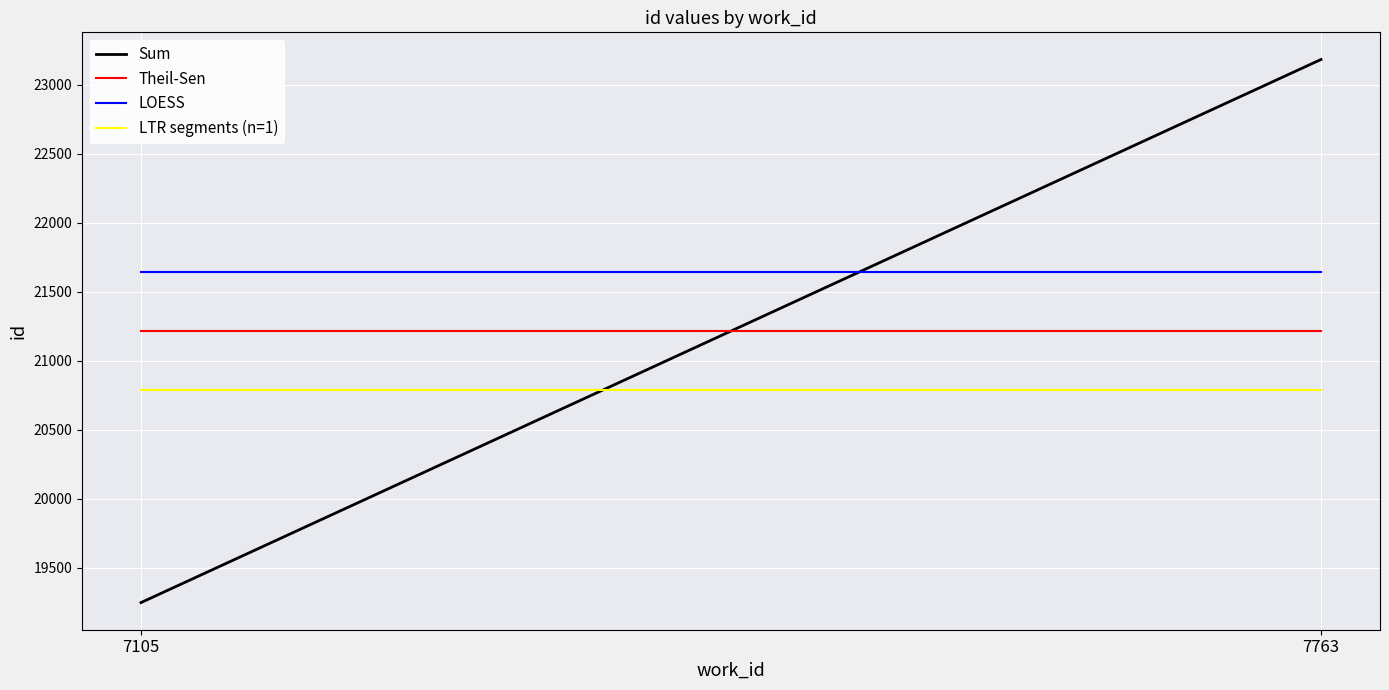

What is the average value of the Sum series?

21216.5